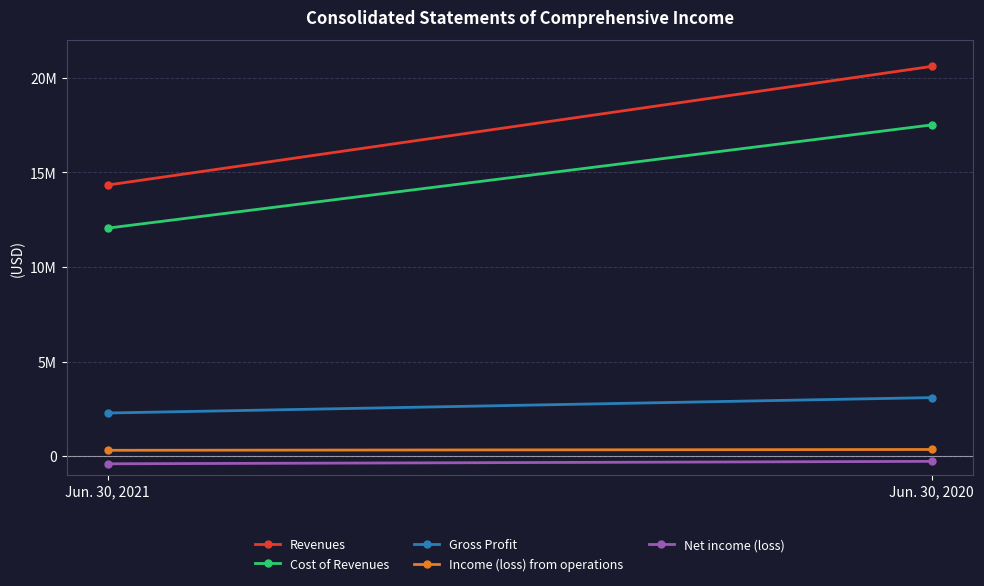

Which category has the highest value across all series?

Jun. 30, 2020